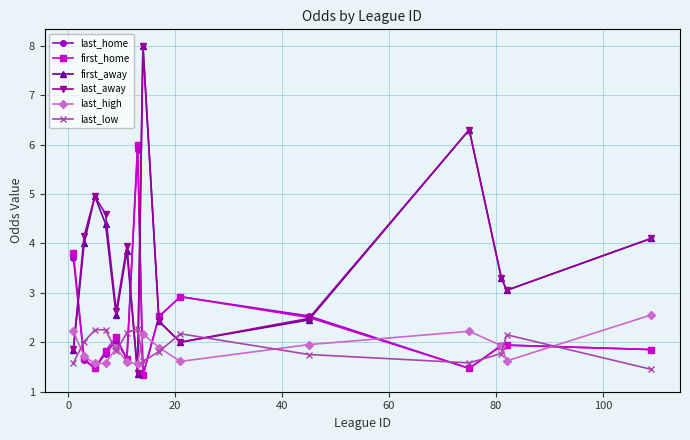

Which series has the widest spread of values?

first_away